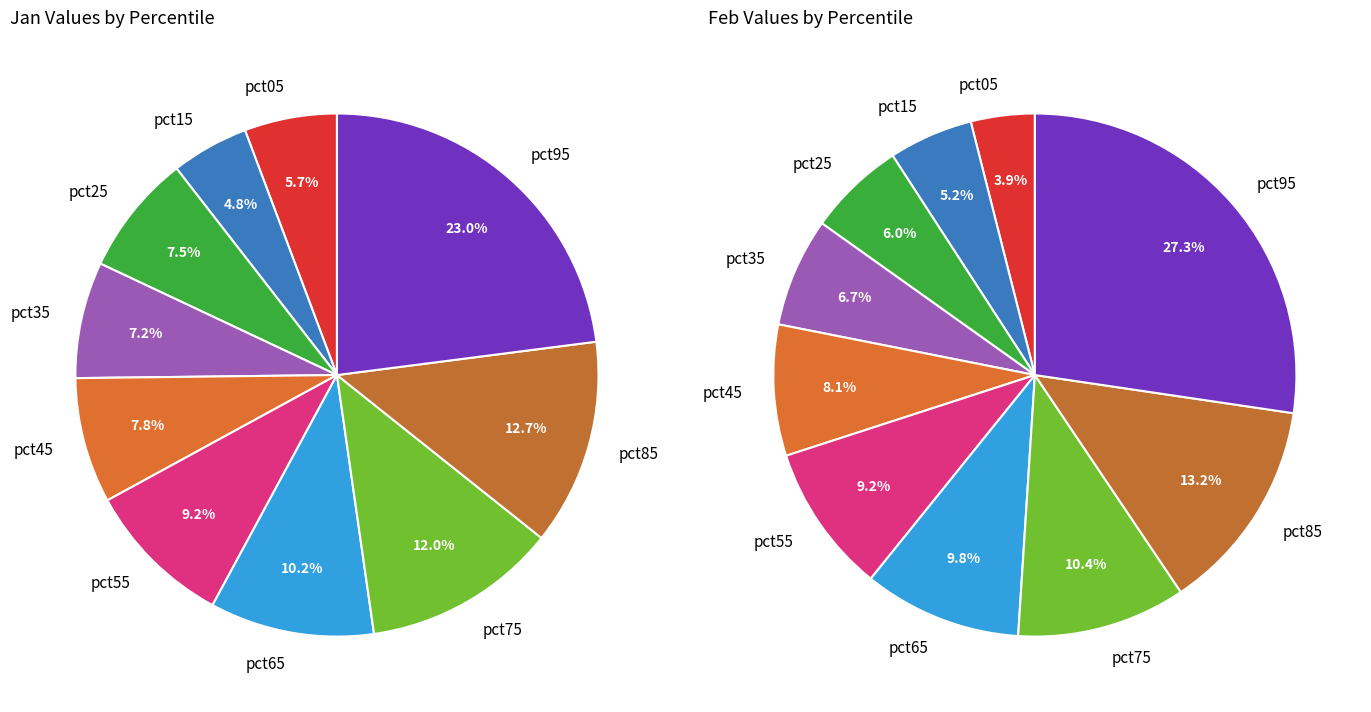

Combined, do 4 and 2 account for over 50%?

No